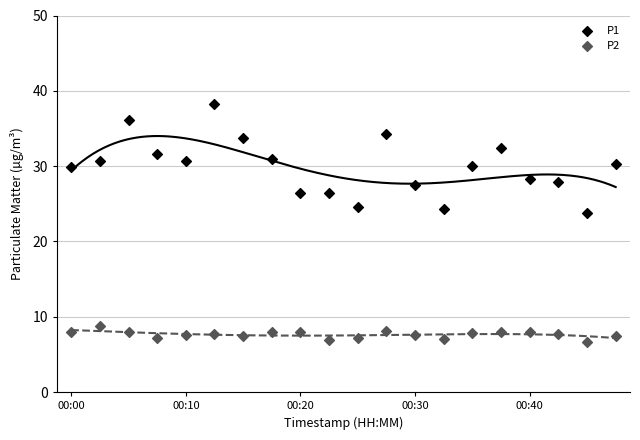

Which series has the widest spread of Y values?

P1